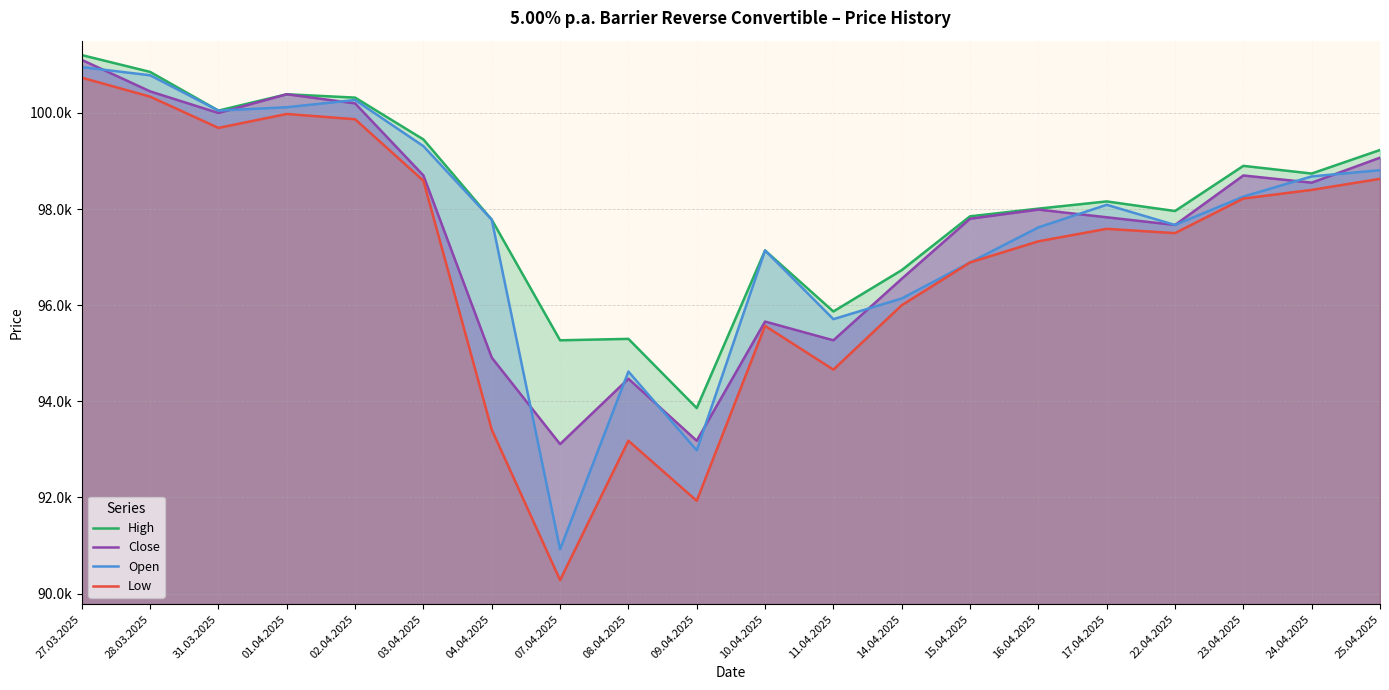

What is the smallest value displayed?

90280